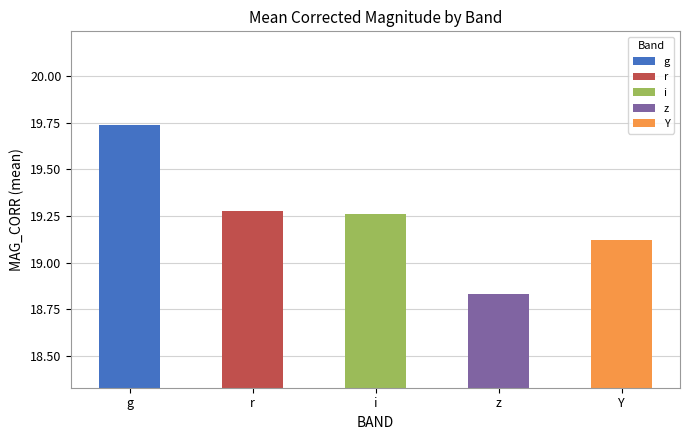

The chart shows a value of 19.2 at i. True or false?

True